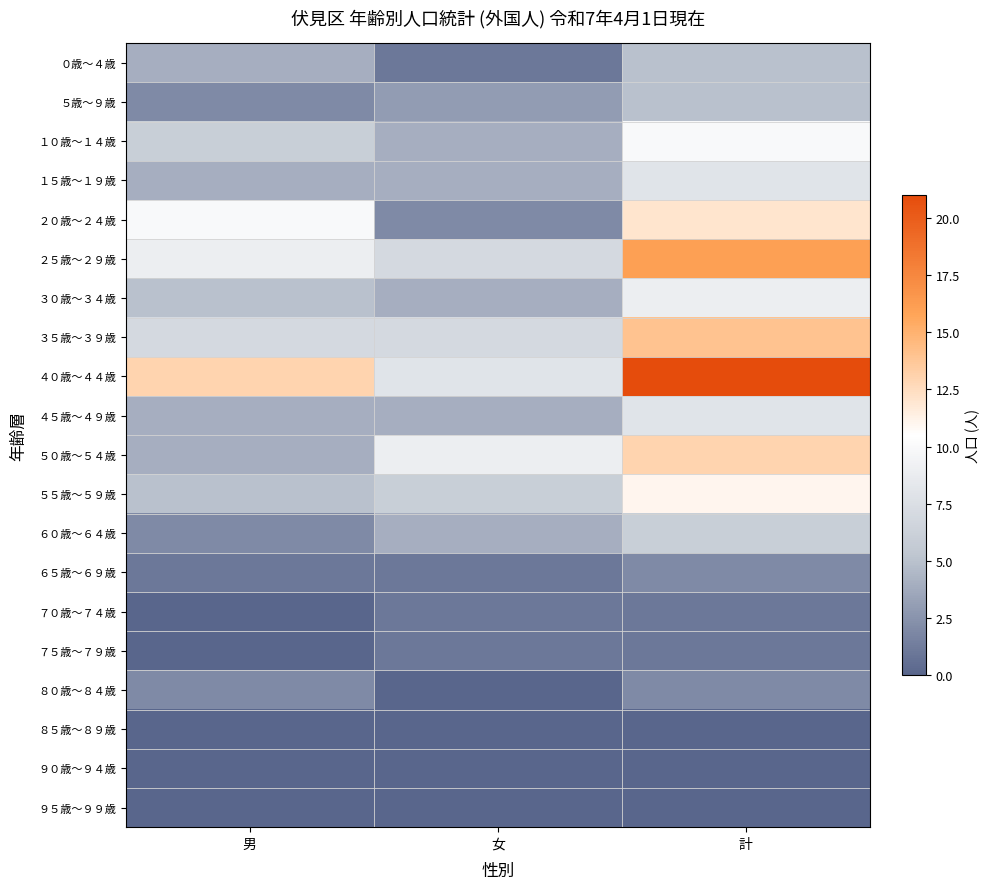

At 男, list the series in order from largest to smallest.

４０歳～４４歳, ２０歳～２４歳, ２５歳～２９歳, ３５歳～３９歳, １０歳～１４歳, ３０歳～３４歳, ５５歳～５９歳, ０歳～４歳, １５歳～１９歳, ４５歳～４９歳, ５０歳～５４歳, ５歳～９歳, ６０歳～６４歳, ８０歳～８４歳, ６５歳～６９歳, ７０歳～７４歳, ７５歳～７９歳, ８５歳～８９歳, ９０歳～９４歳, ９５歳～９９歳